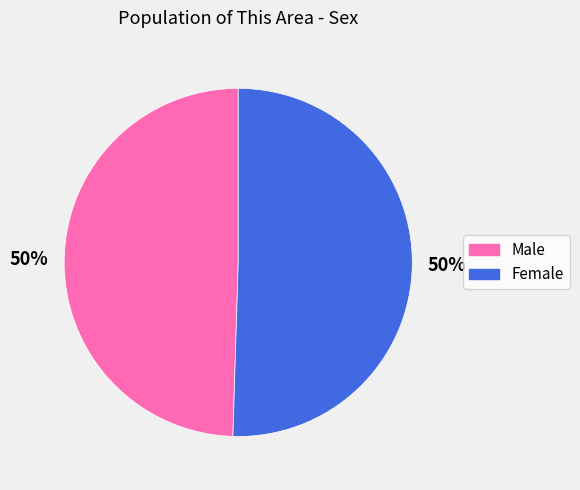

Is the sum of Male and Female greater than half?

Yes